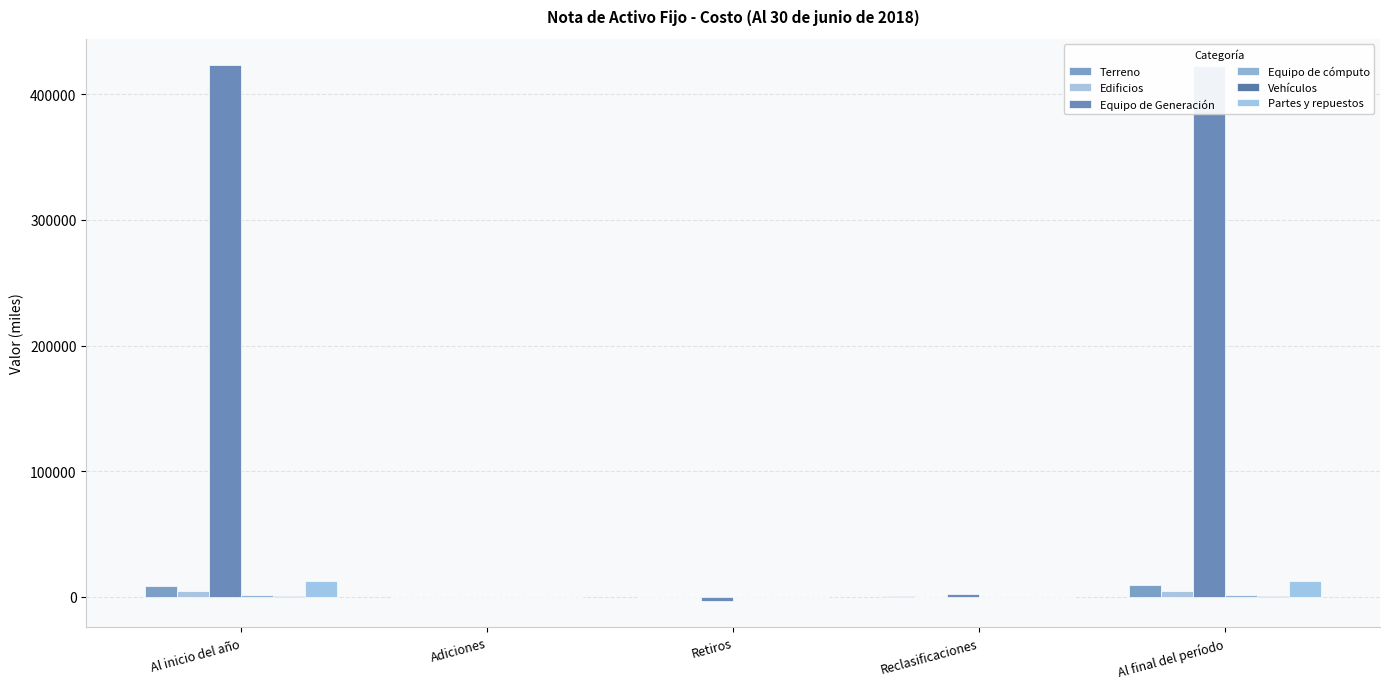

The Equipo de Generación series shows 422341.3 at Al final del período. True or false?

True